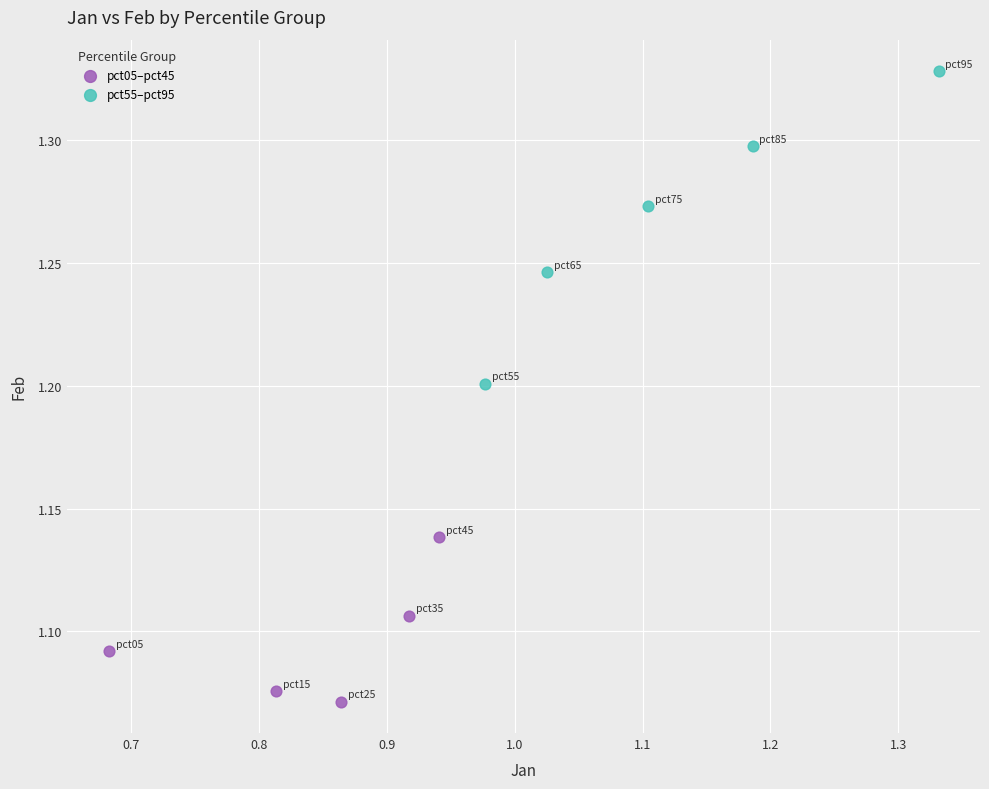

What are all the series names shown in the legend?

pct05–pct45, pct55–pct95